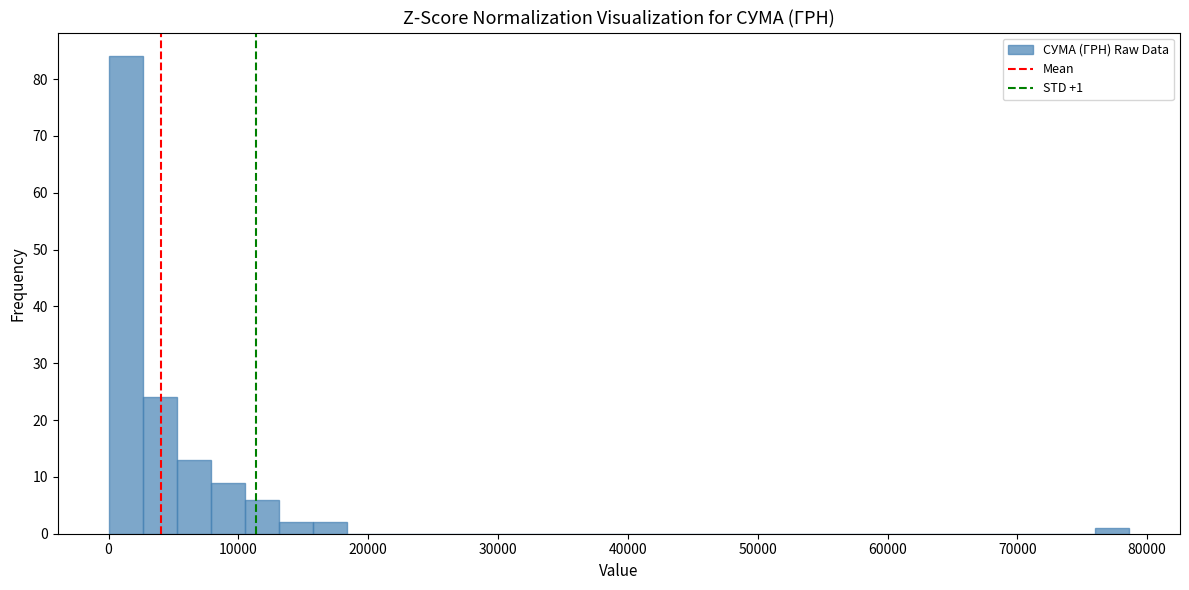

Around what value on the x-axis is the tallest bar? Give the approximate position of its centre, as read against the axis.

1000